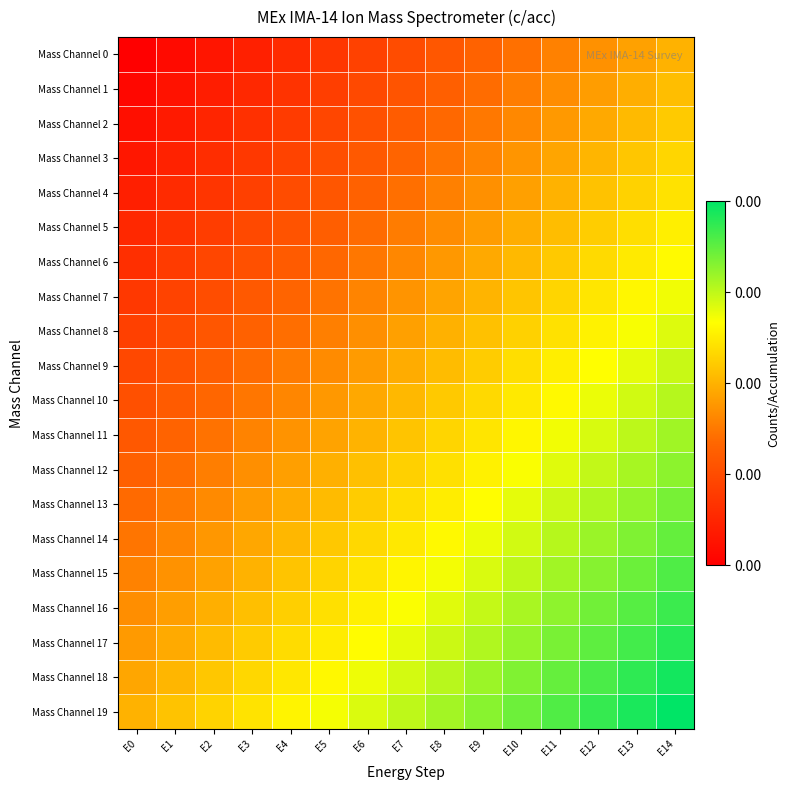

What is the maximum value shown in the chart?

1.0